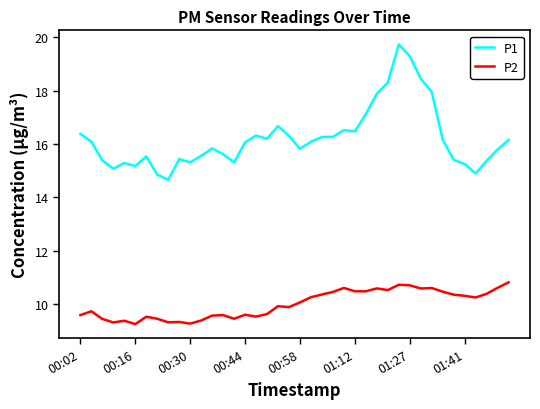

Count the number of data series in this chart.

2